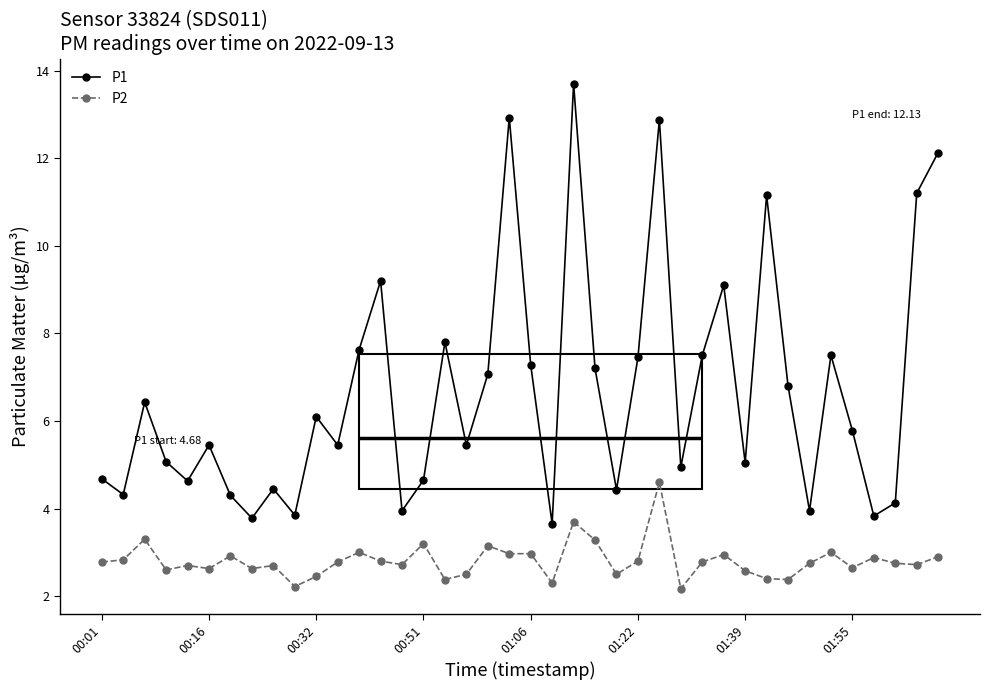

Which category has the lowest value in the P1 series?

21